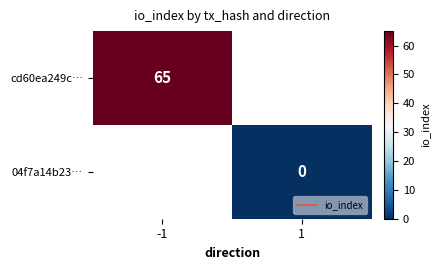

List the series in order of their overall mean, highest first.

cd60ea249c…, 04f7a14b23…